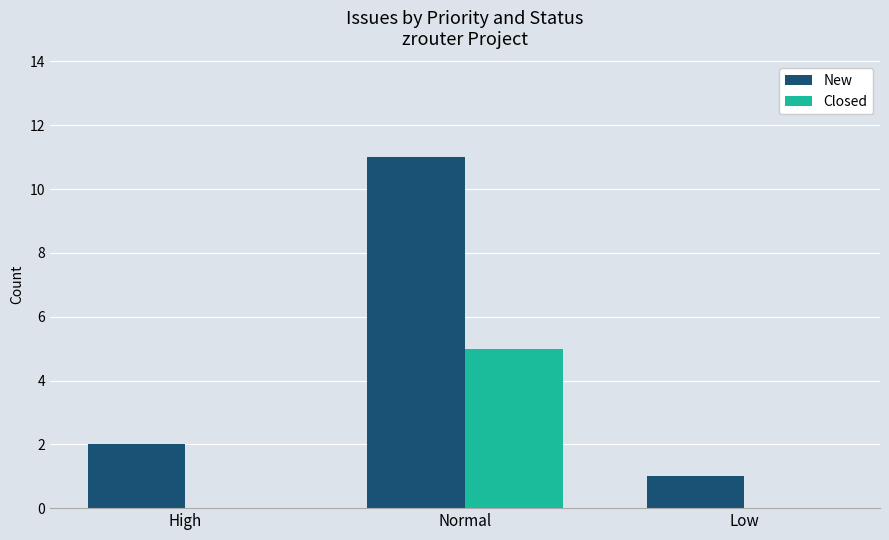

What are all the series names shown in the legend?

New, Closed